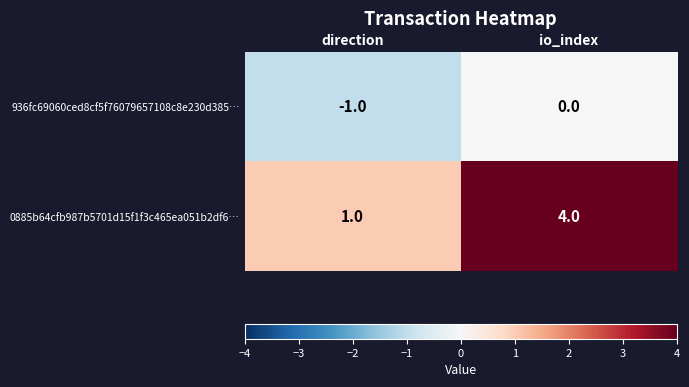

What is the difference between the 0885b64cfb987b5701d15f1f3c465ea051b2df6… values at direction and io_index?

3